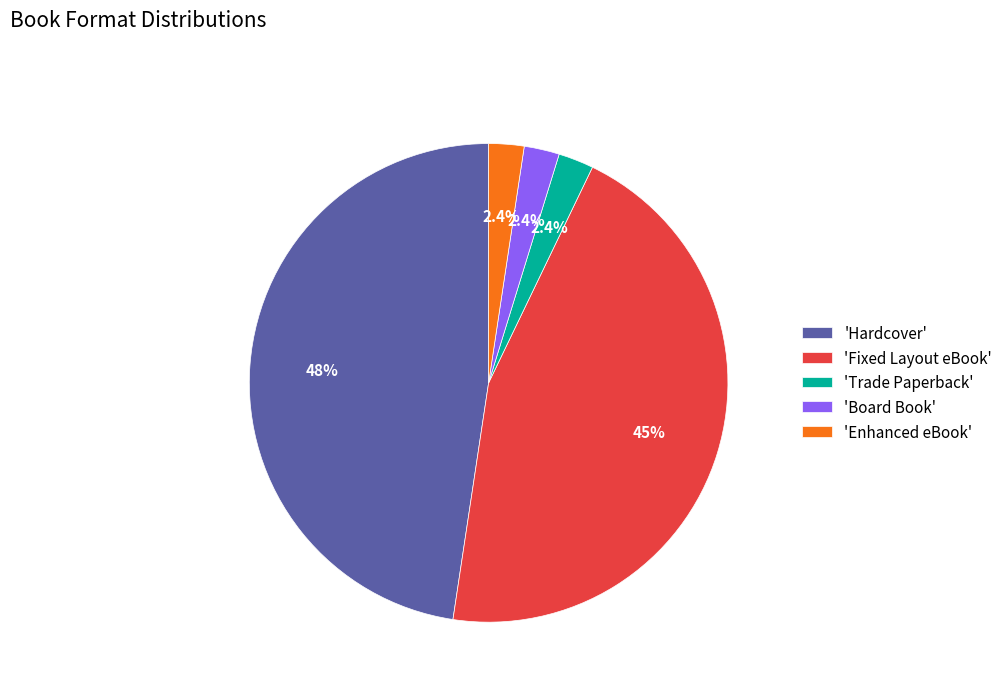

What portion of the pie excludes 'Board Book'?

97.6%